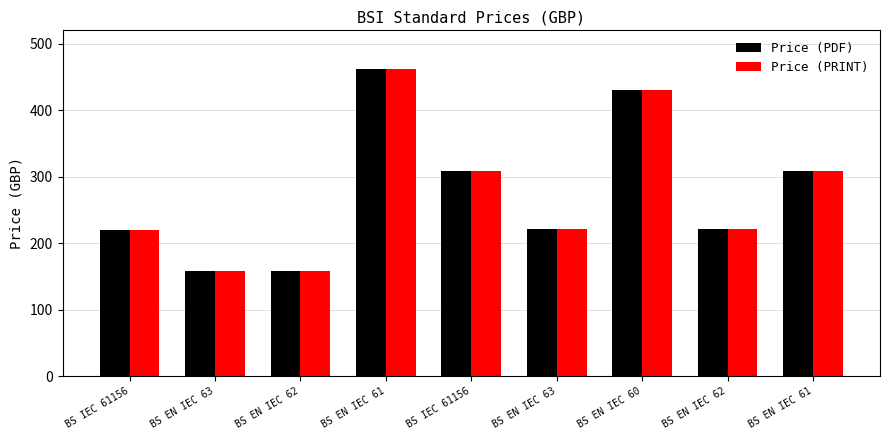

List the labels in order of Price (PRINT) value, largest first.

BS EN IEC 61, BS EN IEC 60, BS IEC 61156, BS EN IEC 61, BS EN IEC 63, BS EN IEC 62, BS IEC 61156, BS EN IEC 63, BS EN IEC 62